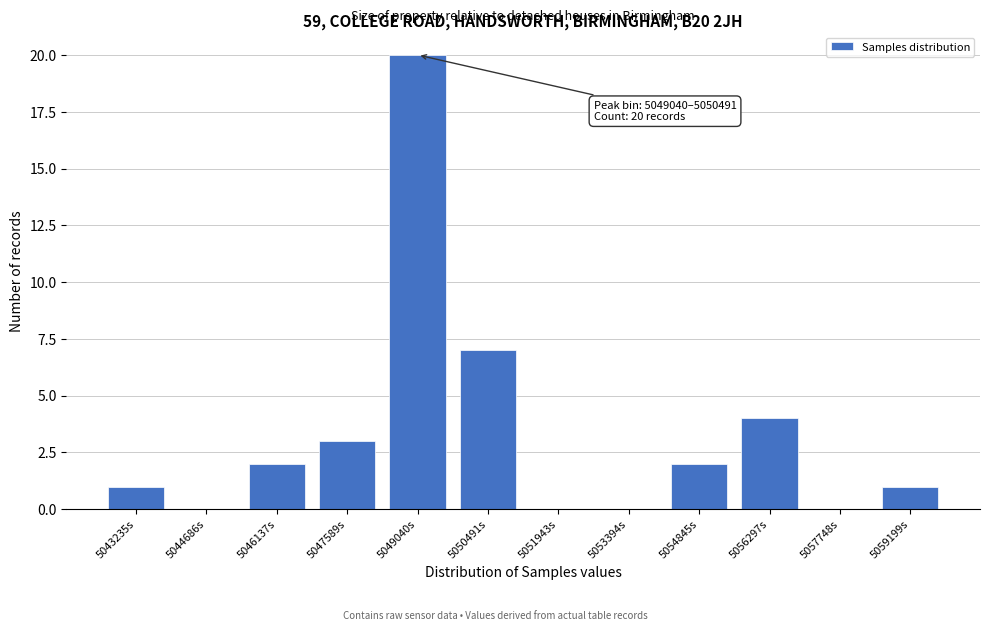

Reading left to right, what are all the values shown in this chart?

5043235s=1	5044686s=0	5046137s=2	5047589s=3	5049040s=20	5050491s=7	5051943s=0	5053394s=0	5054845s=2	5056297s=4	5057748s=0	5059199s=1